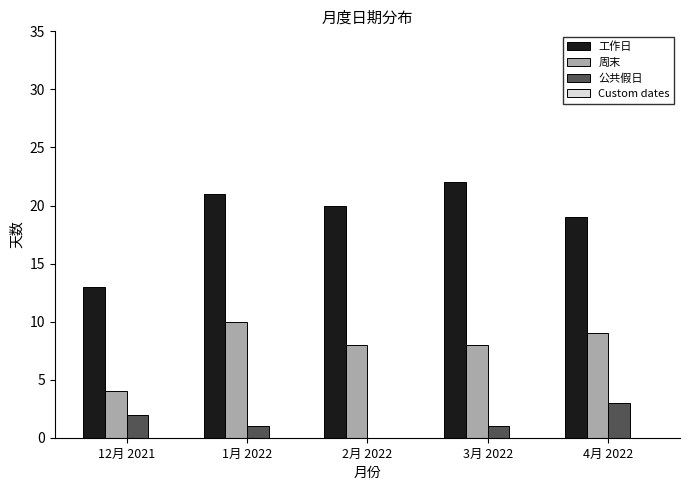

Which series has the widest spread of values?

工作日